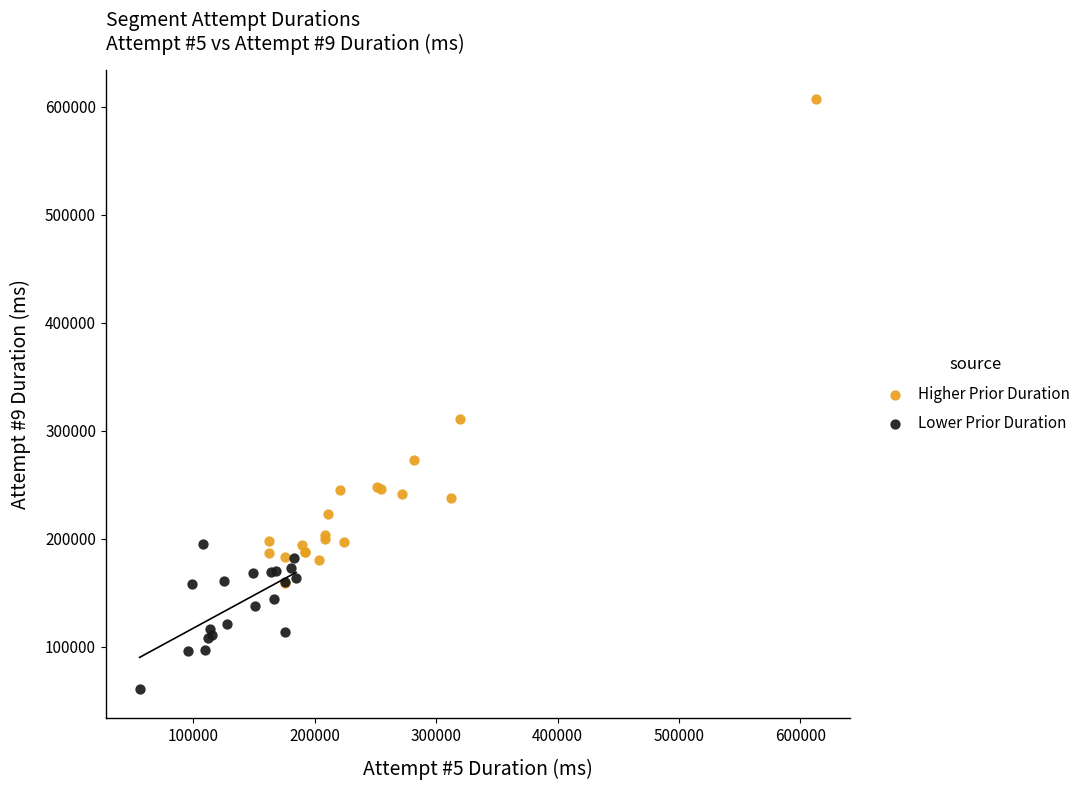

Which series contains the lowest Y value?

Lower Prior Duration